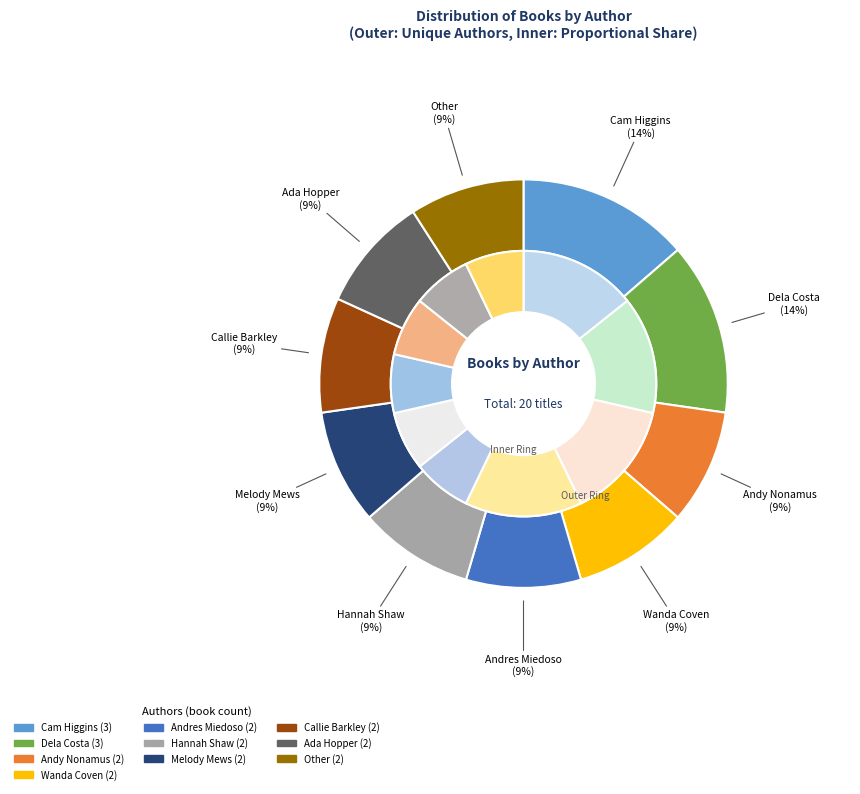

To the nearest percent, what percentage of the pie is Hannah Shaw?

9%